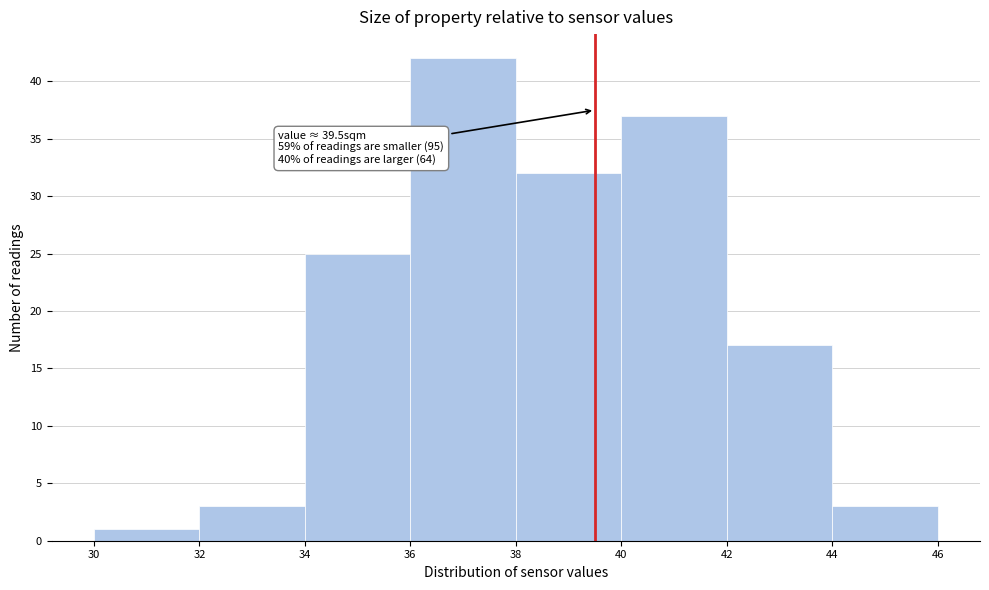

Over which range of the x-axis is the bar tallest?

36 to 38